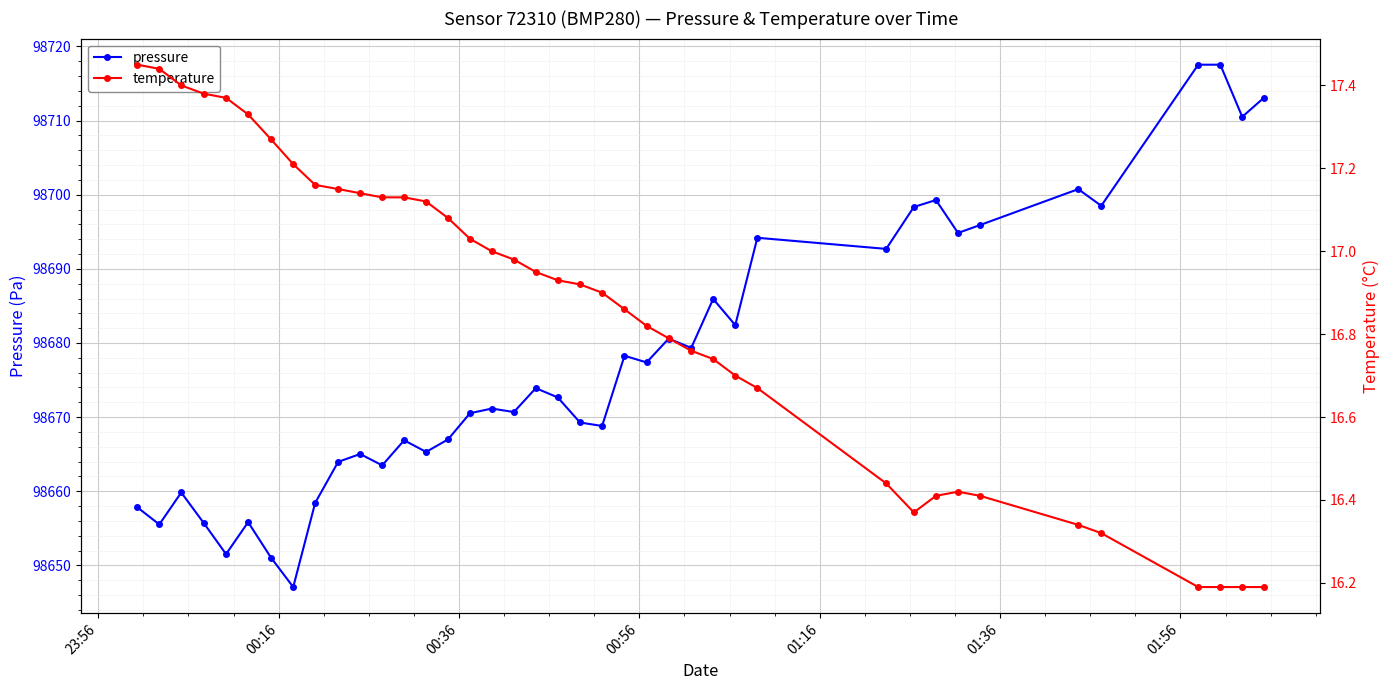

True or false: pressure has more than 0 points higher than both neighbors.

True